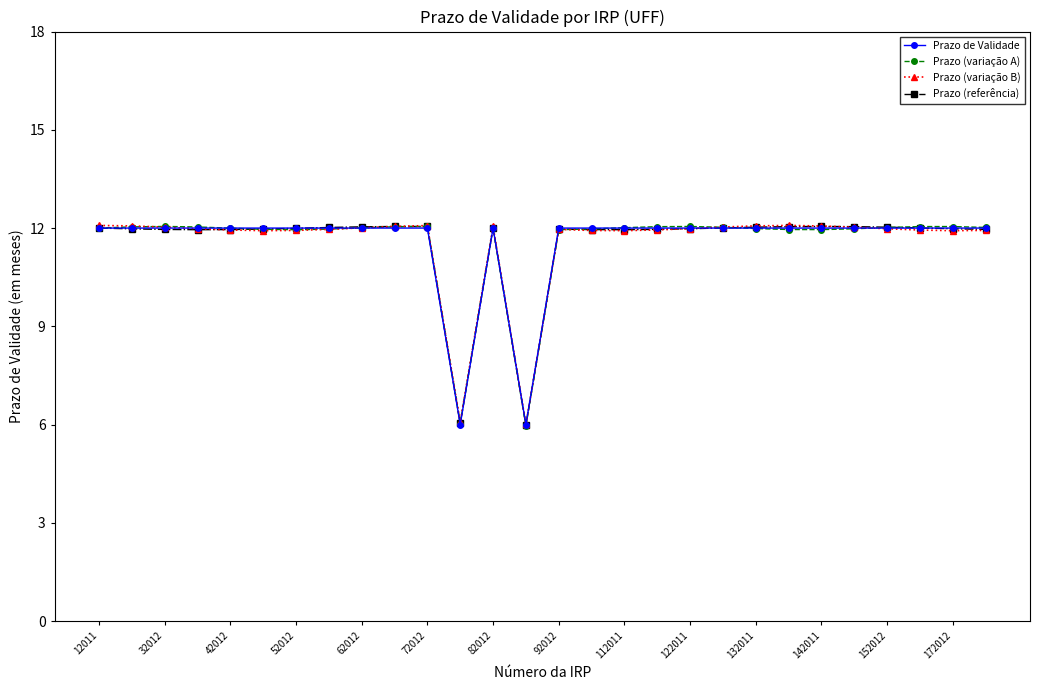

At how many categories does at least one series exceed 9?

26